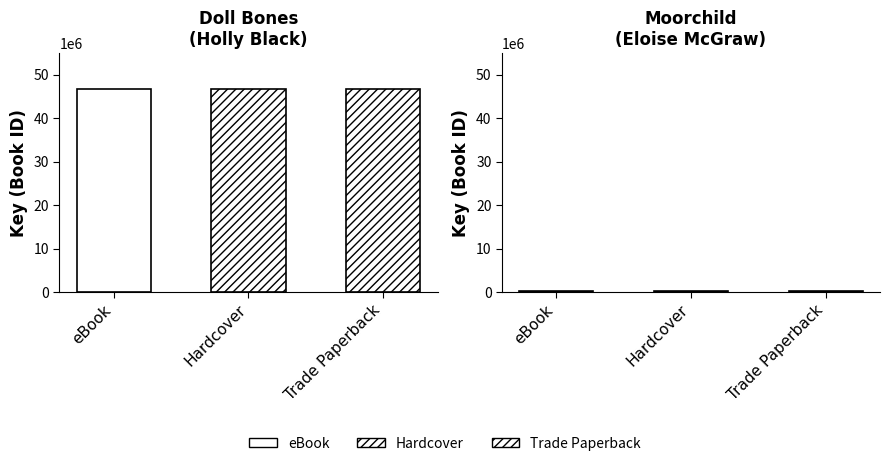

How many bars are there in total?

6